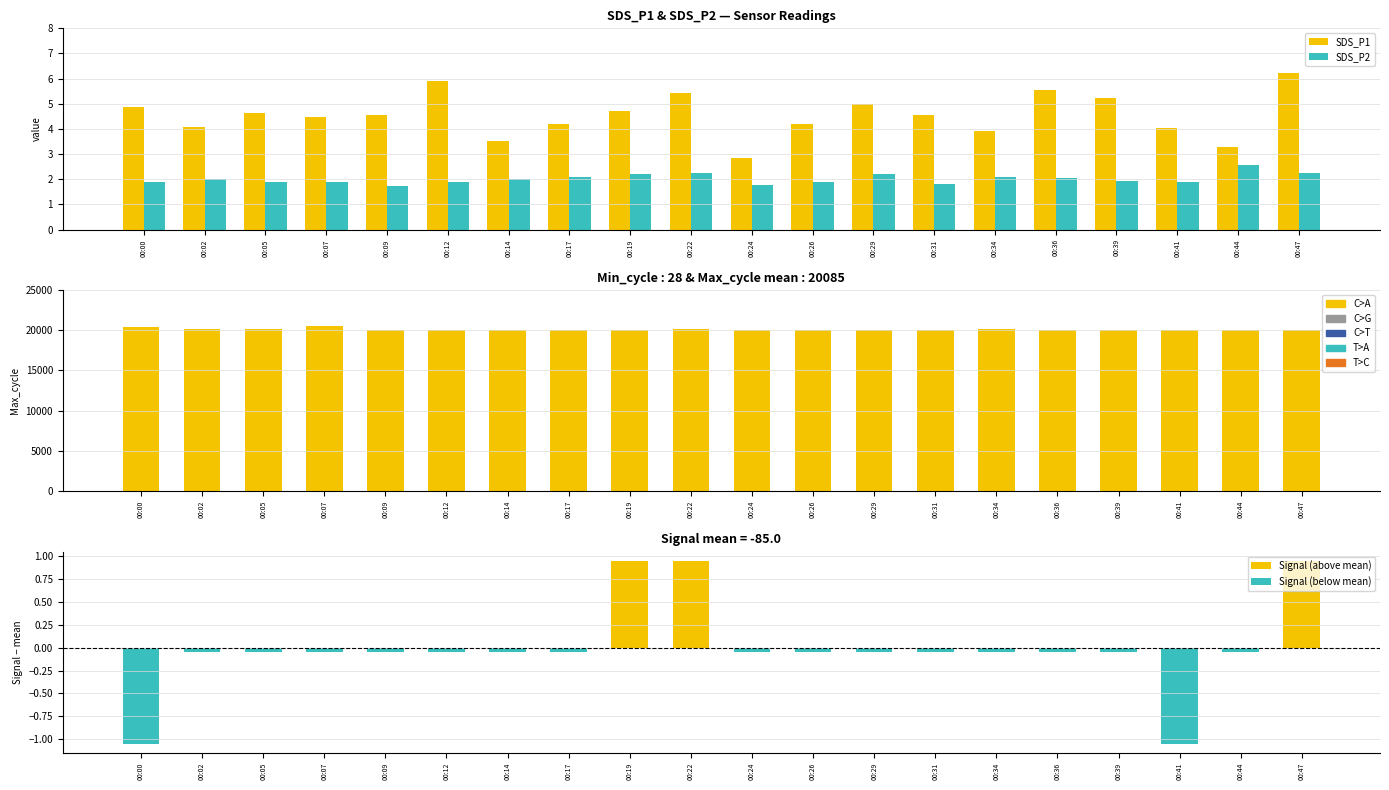

What is the difference between the maximum and minimum values in the Max_cycle series?

451.0